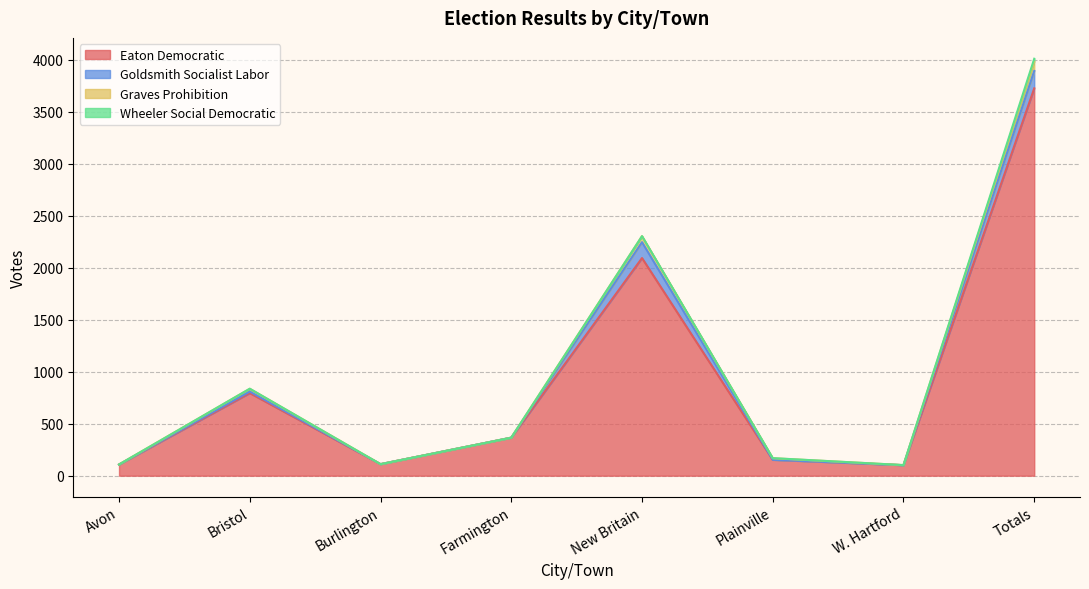

True or false: Eaton Democratic has a value of 2832 at New Britain.

False